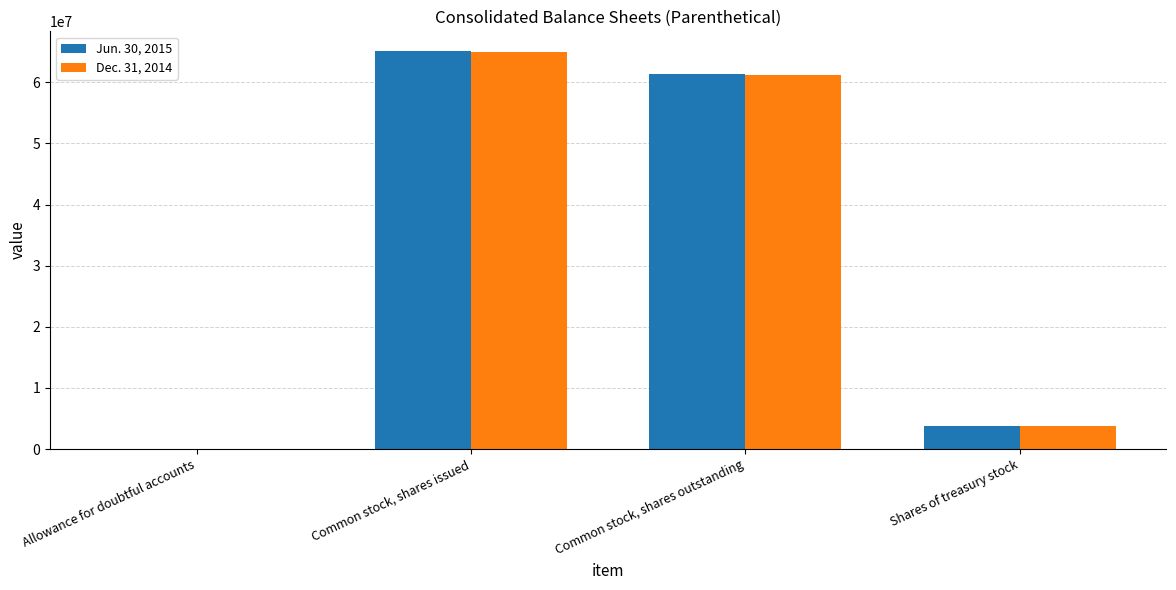

What is the total value across all series at Common stock, shares issued?

129950582